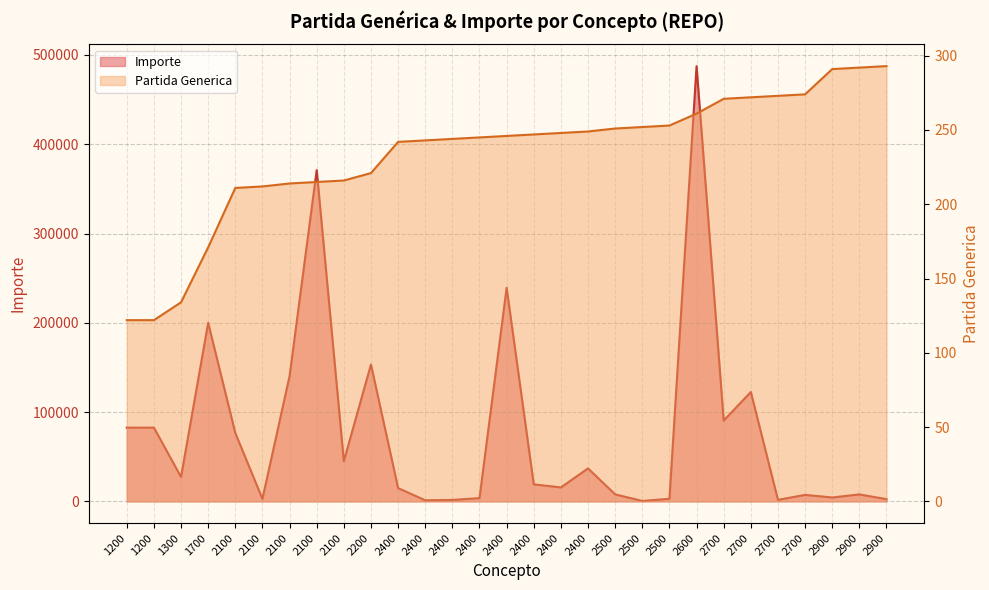

Is it true that Importe equals 27344.3 at 1300?

True